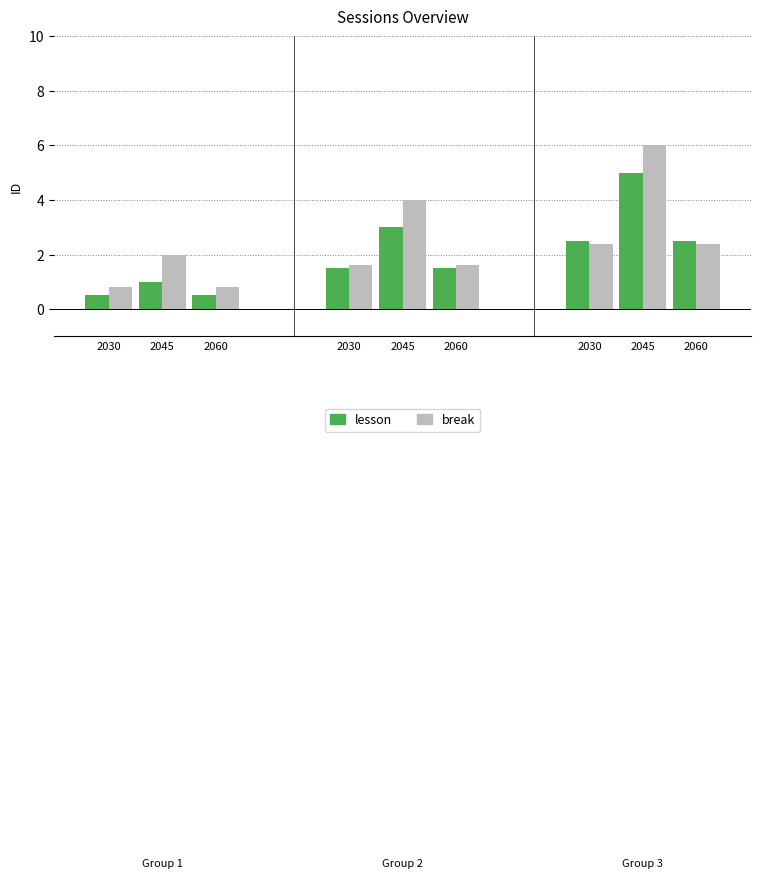

Which series has the largest total across all categories?

break